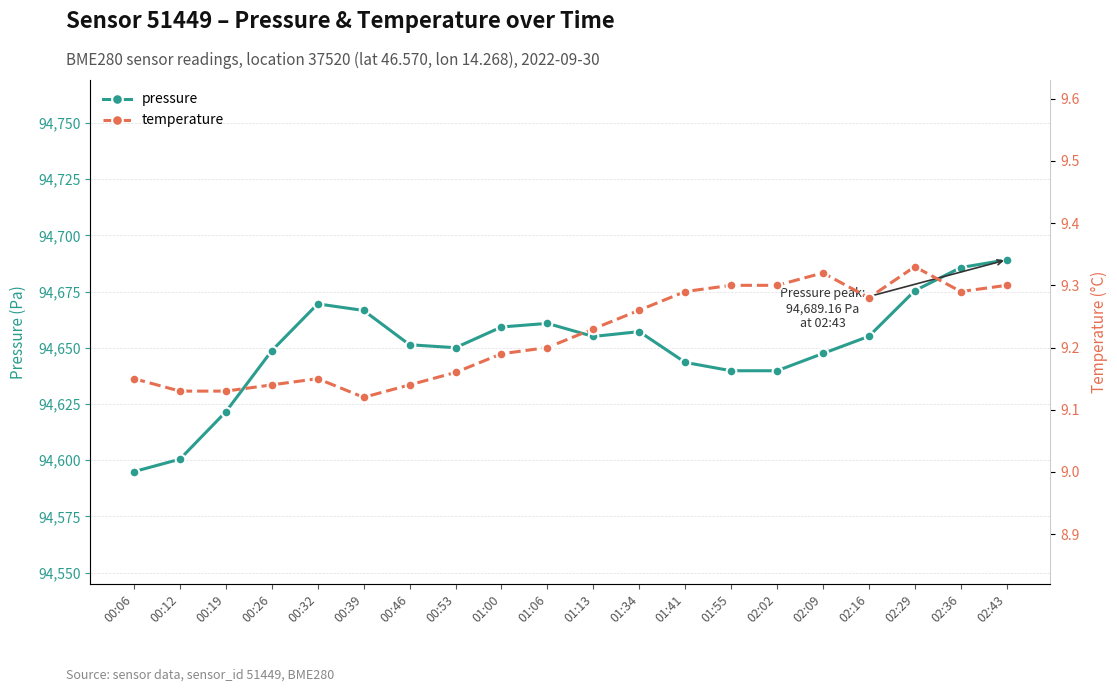

True or false: temperature and pressure cross at least once.

False